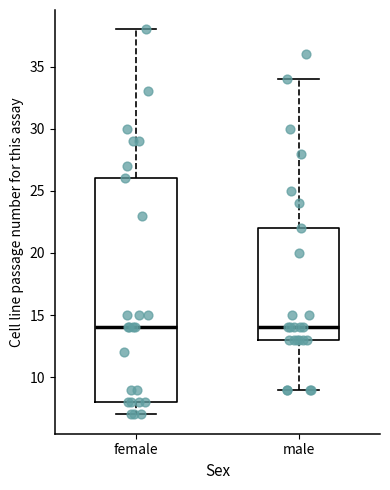

Which box is the tallest, from its lower edge to its upper edge?

female